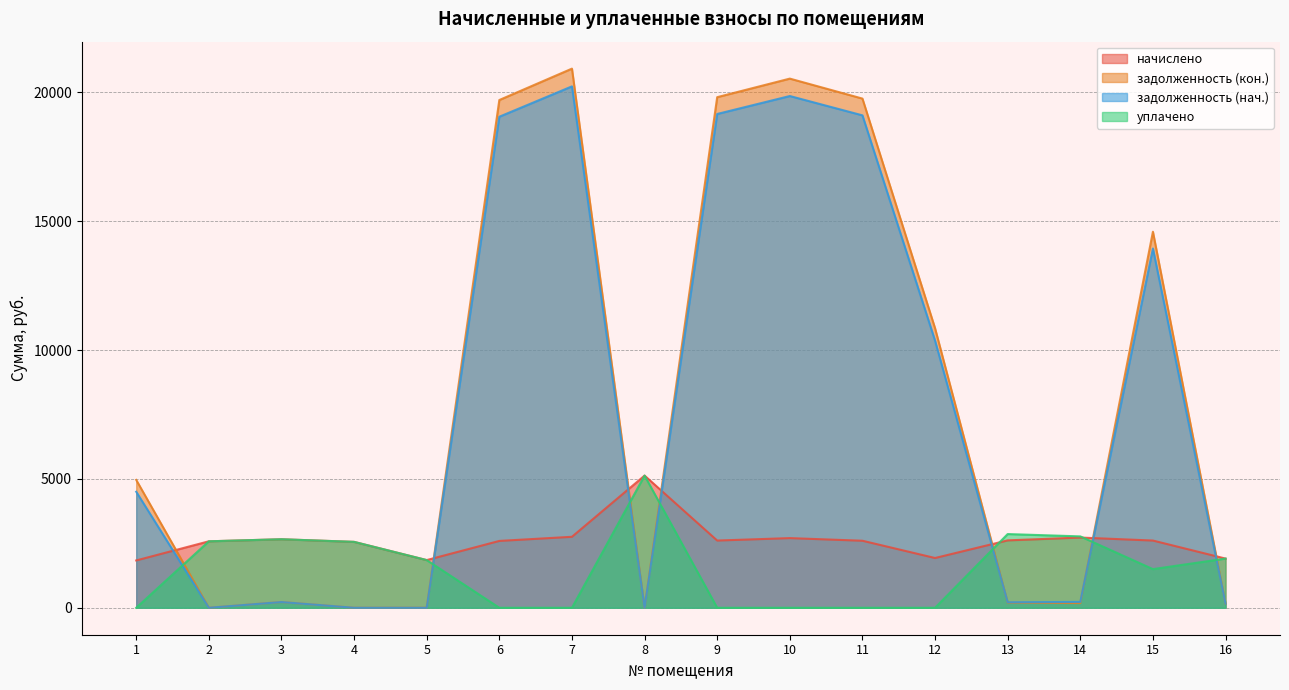

Where is the first local maximum for задолженность (кон.)?

3